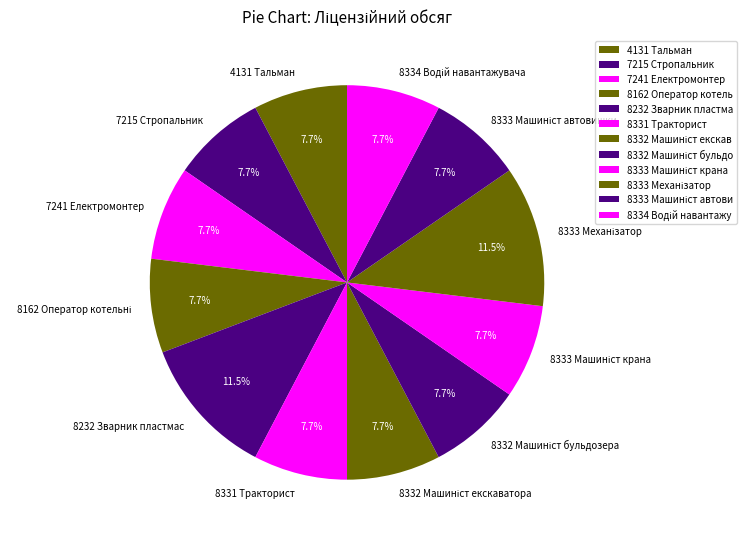

Count the number of slices in the pie.

12